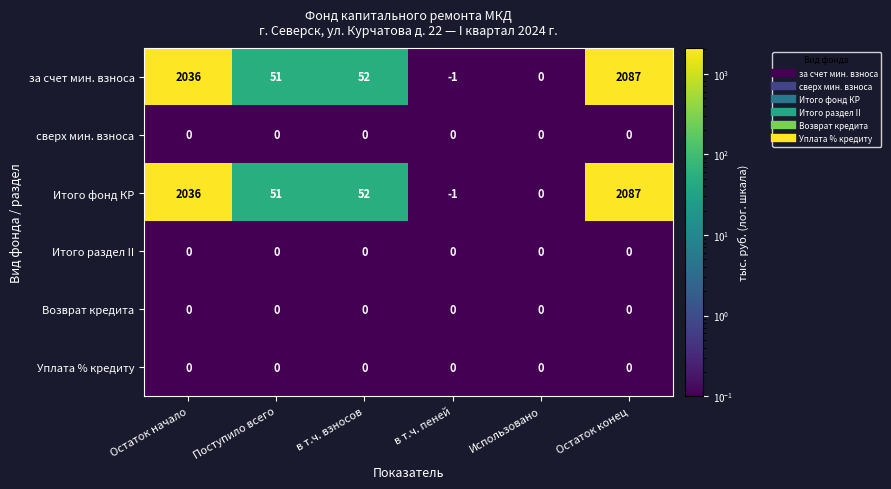

How many categories are shown in the chart?

6